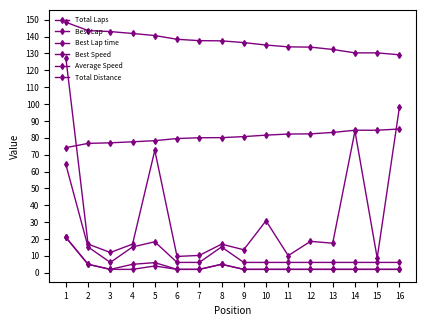

Rank the series by their maximum value, from lowest to highest.

Total Laps, Best Lap, Total Distance, Best Lap time, Average Speed, Best Speed